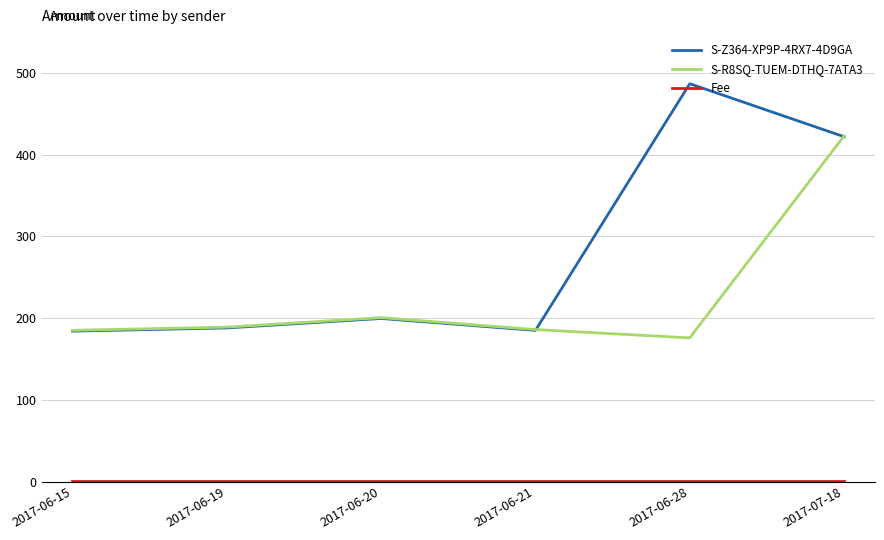

What is the greatest value displayed?

486.8